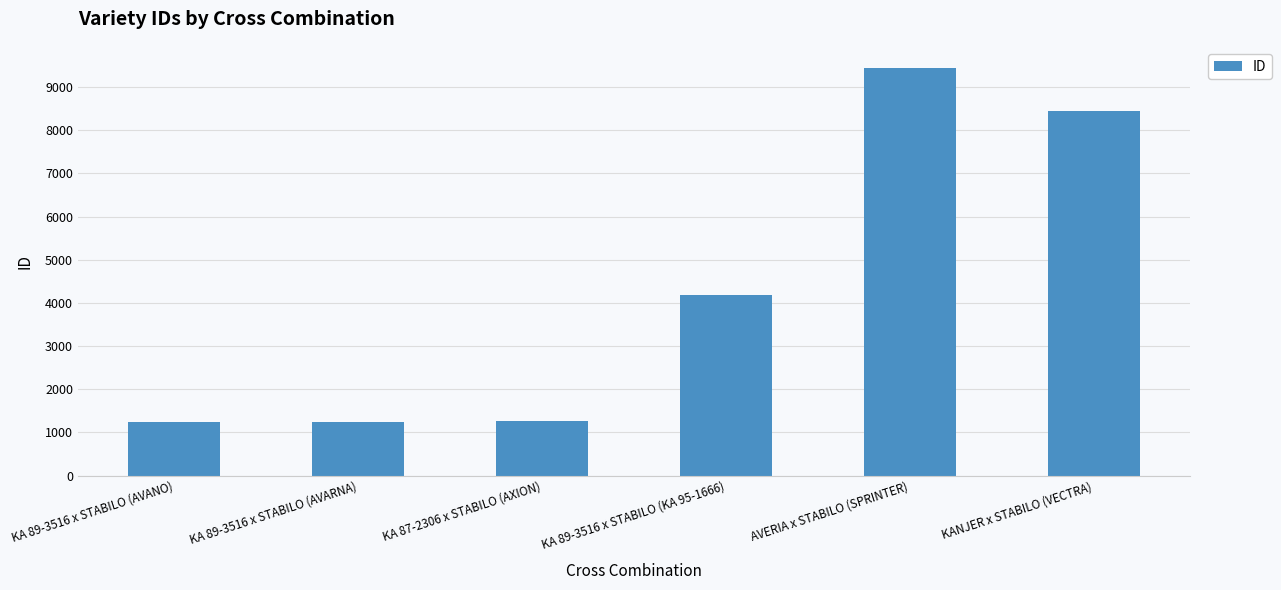

How many data points are less than 4177?

3